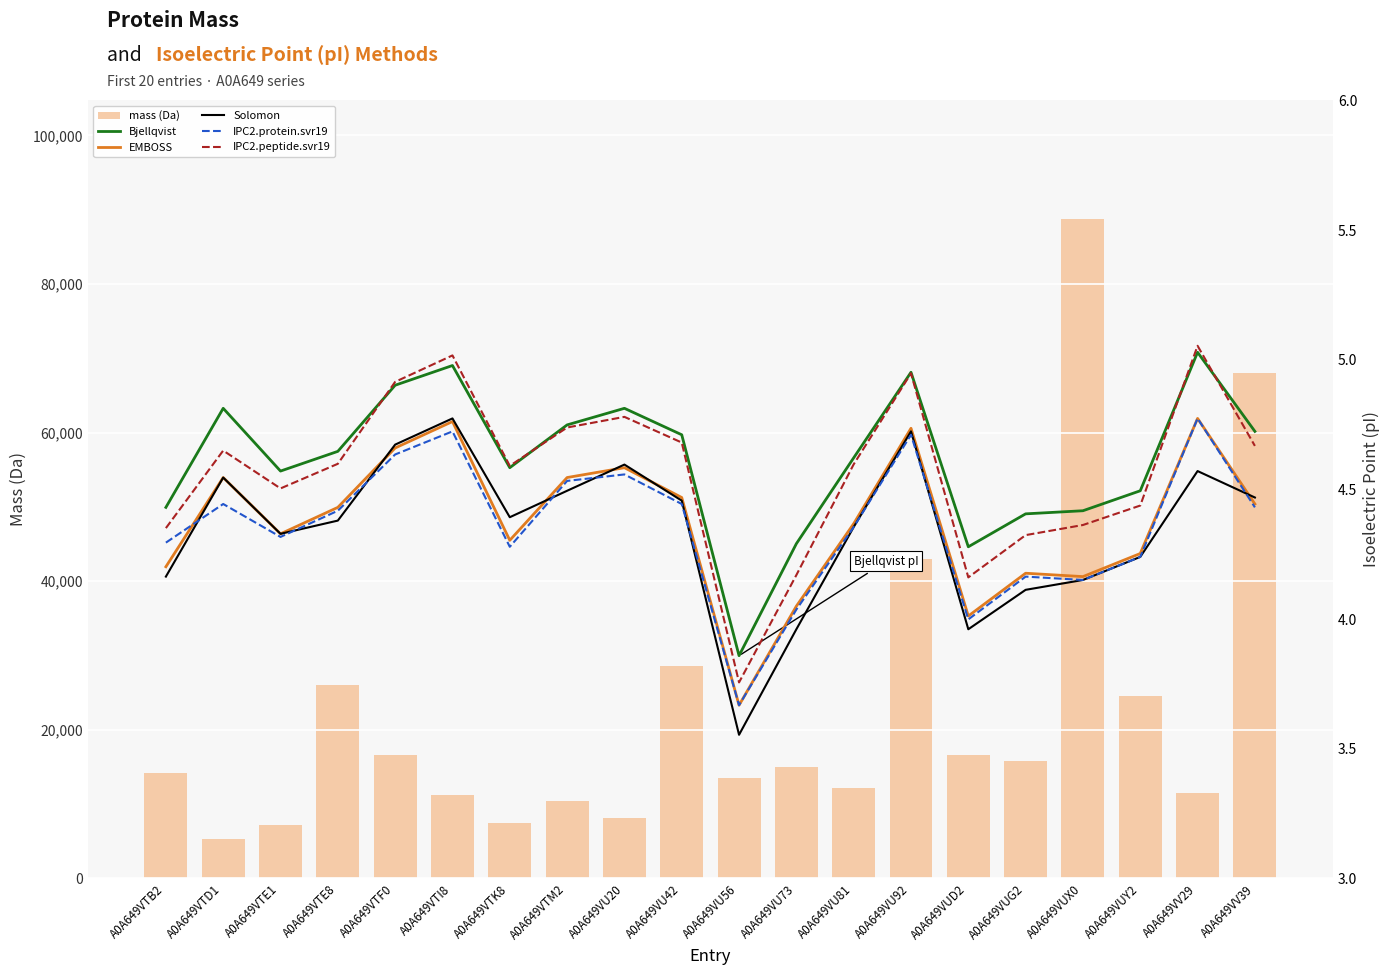

What is the label of the 18th bar from the left?

A0A649VUY2